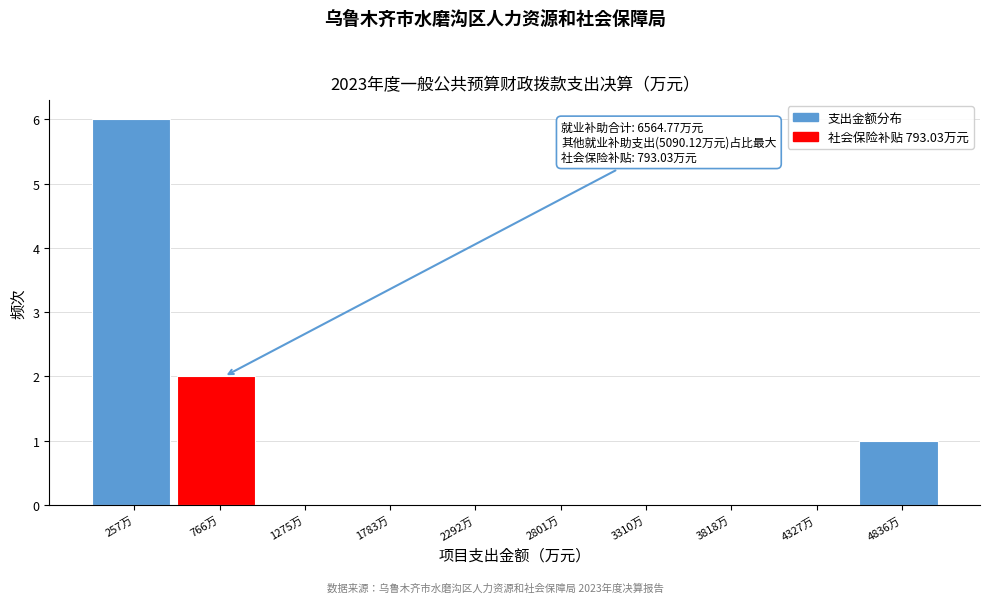

Over which range of the x-axis is the bar tallest?

0 to 500